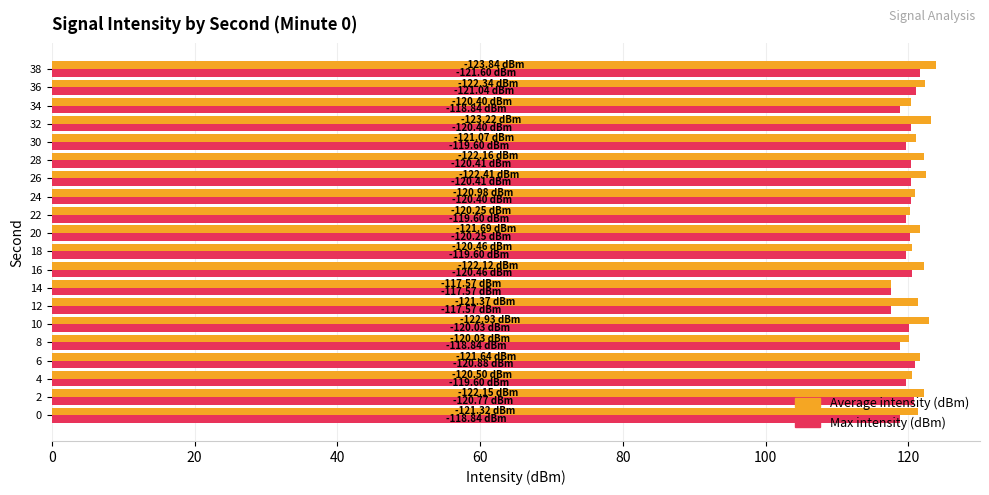

What is the total value across all series at 2?

242.9